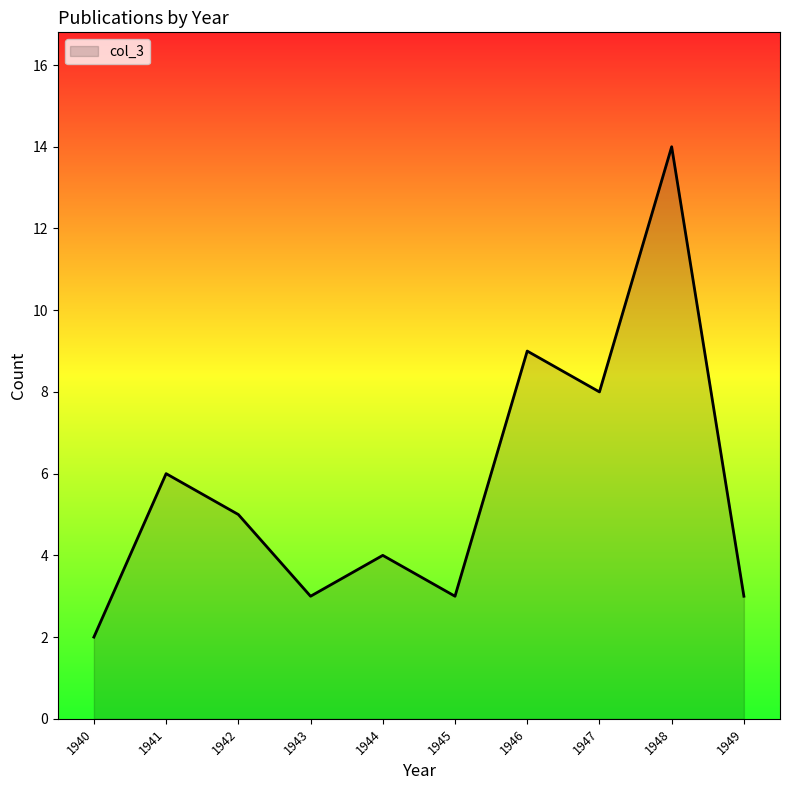

Approximately how many times larger is the value at 1946 compared to 1940?

4.5